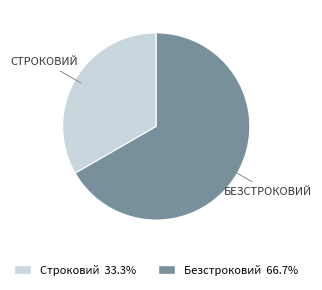

What is the smallest slice in the pie chart?

Строковий